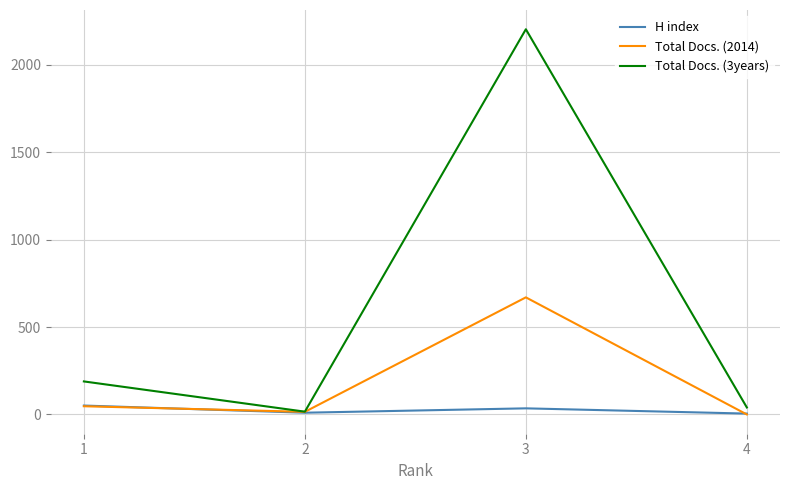

Is it true that Total Docs. (3years) equals 1448 at 3?

False